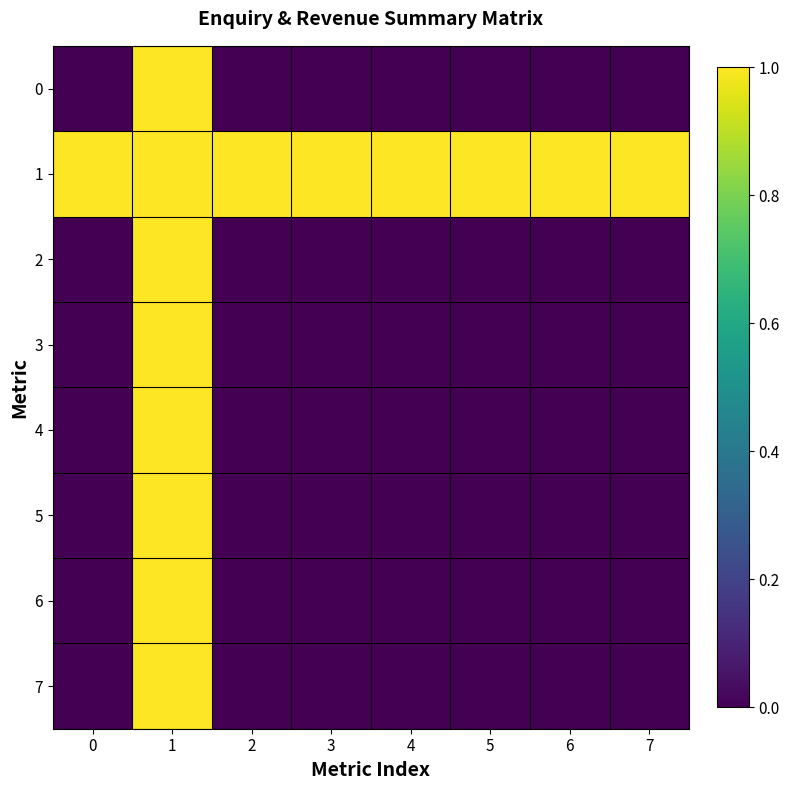

What is the greatest value displayed?

1